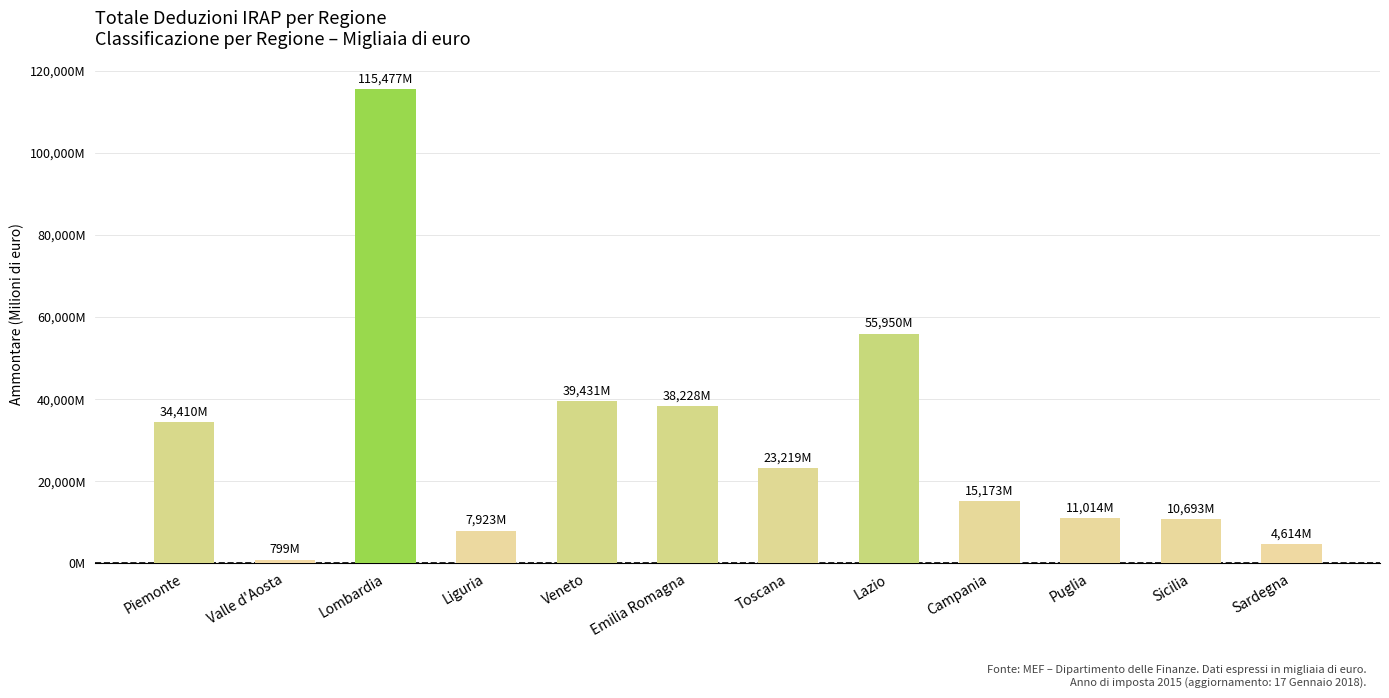

Does the chart contain any negative values?

No